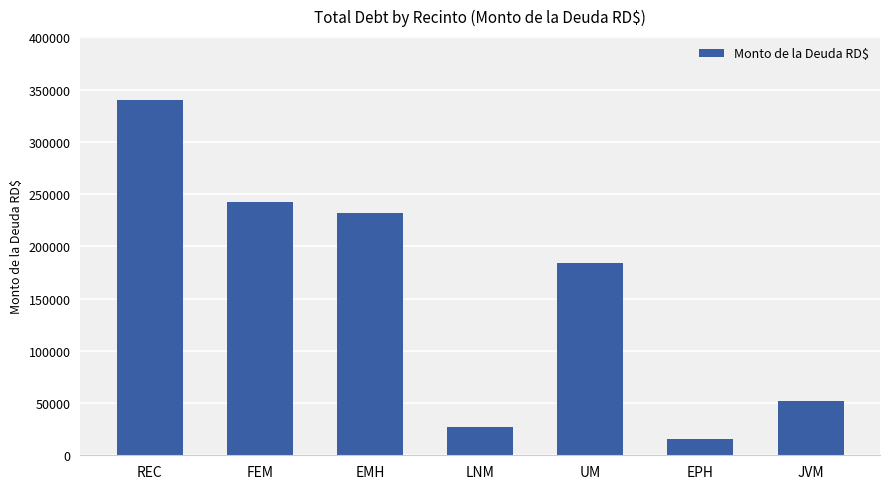

What is the maximum value shown in the chart?

339975.3